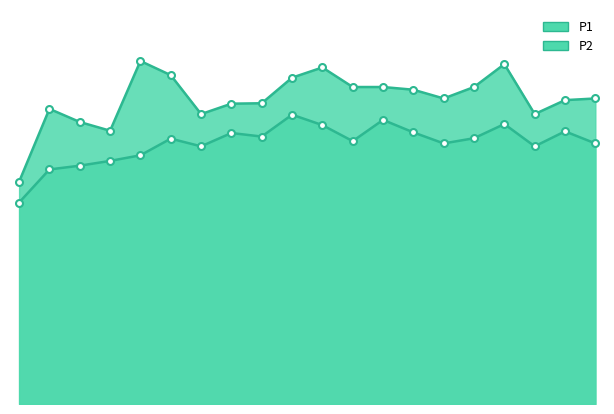

What is the value of the P2 point at the 20th from the left?

12.5